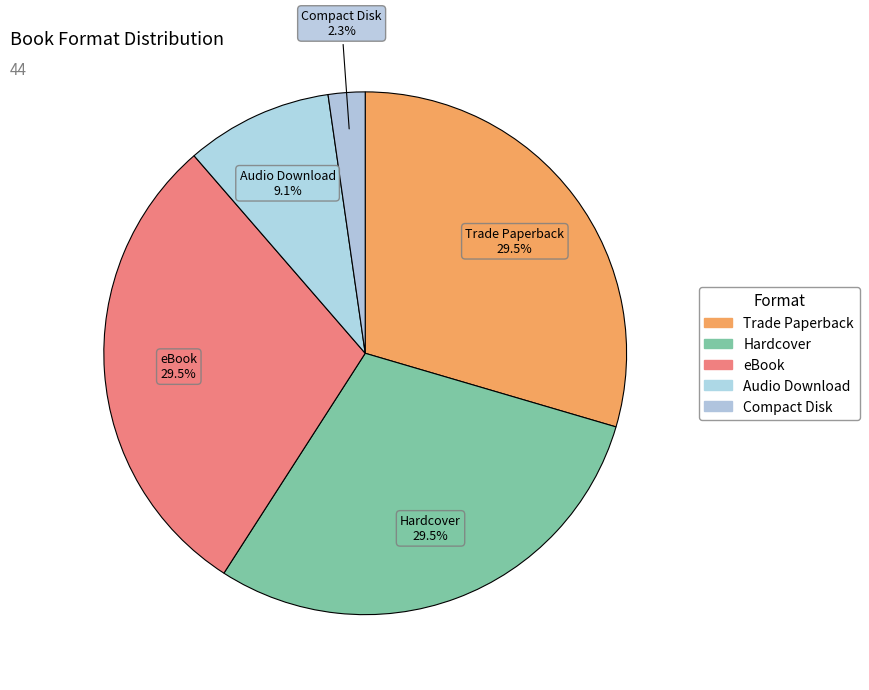

Count the number of slices in the pie.

5